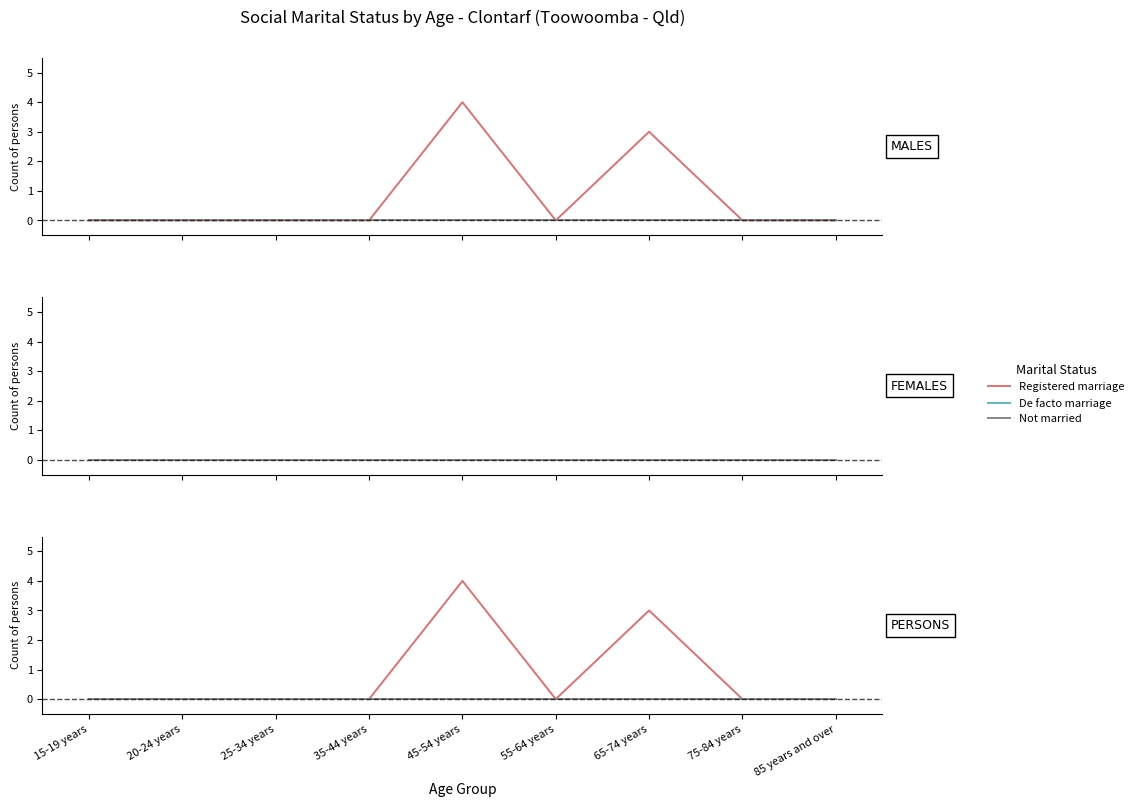

Between 35-44 years and 55-64 years, which series saw the biggest shift?

Registered marriage